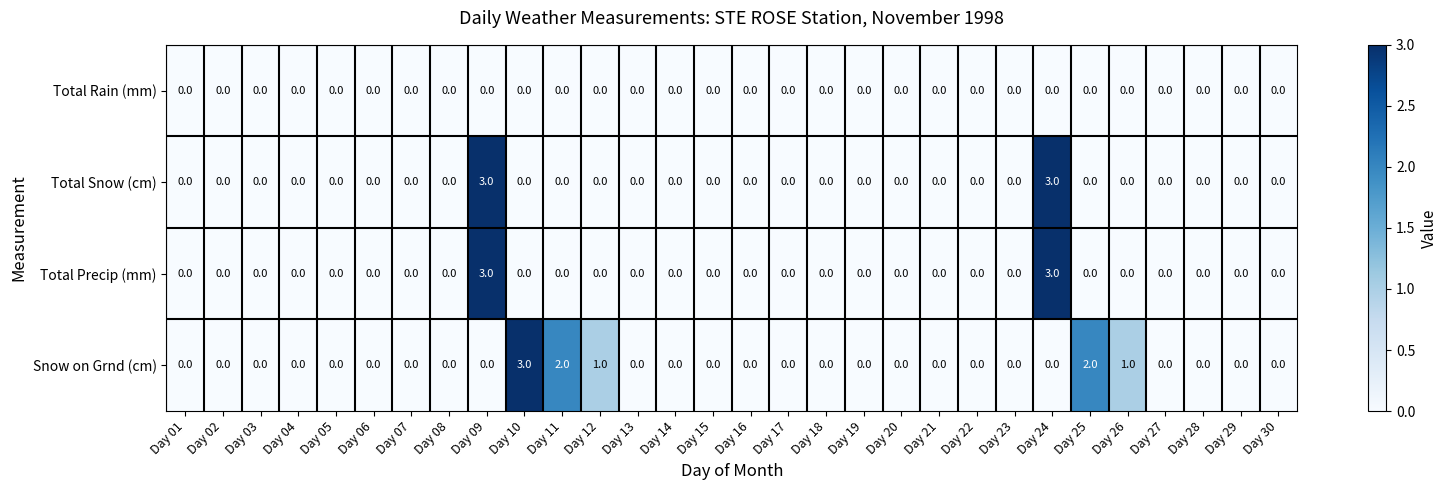

At how many categories does at least one series exceed 2?

3